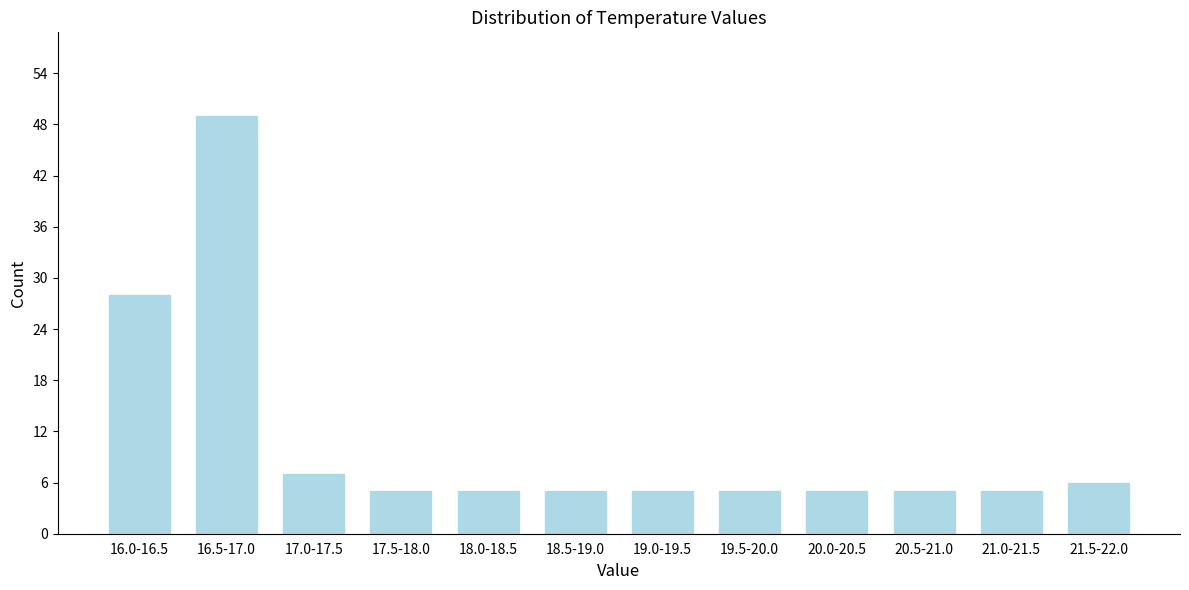

Reading left to right, extract all data points from this chart.

16.0-16.5=28	16.5-17.0=49	17.0-17.5=7	17.5-18.0=5	18.0-18.5=5	18.5-19.0=5	19.0-19.5=5	19.5-20.0=5	20.0-20.5=5	20.5-21.0=5	21.0-21.5=5	21.5-22.0=6